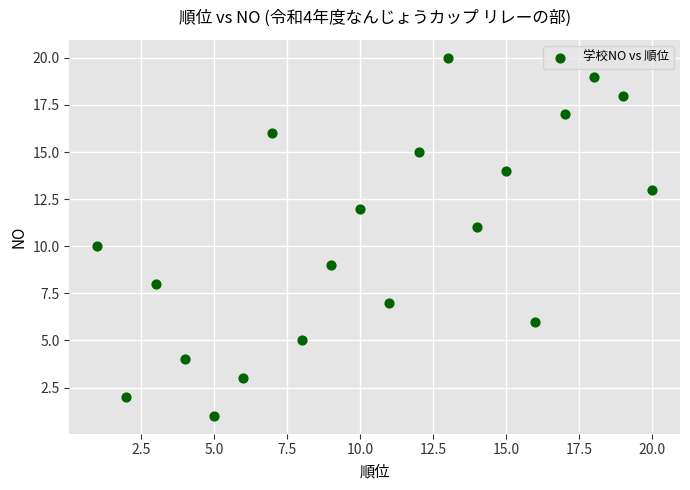

What is the range of Y values (max minus min)?

19